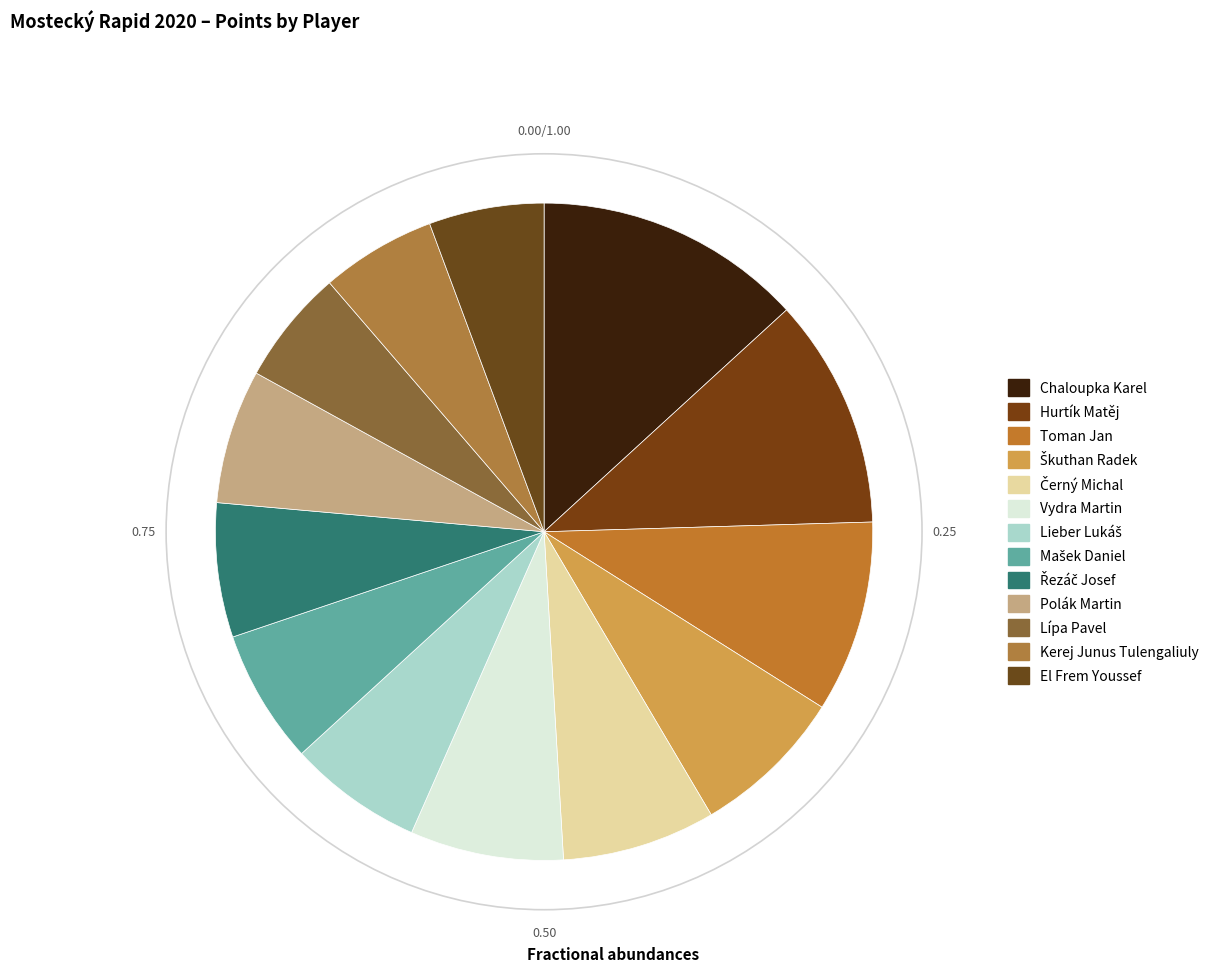

Which slice is the smallest?

Lípa Pavel